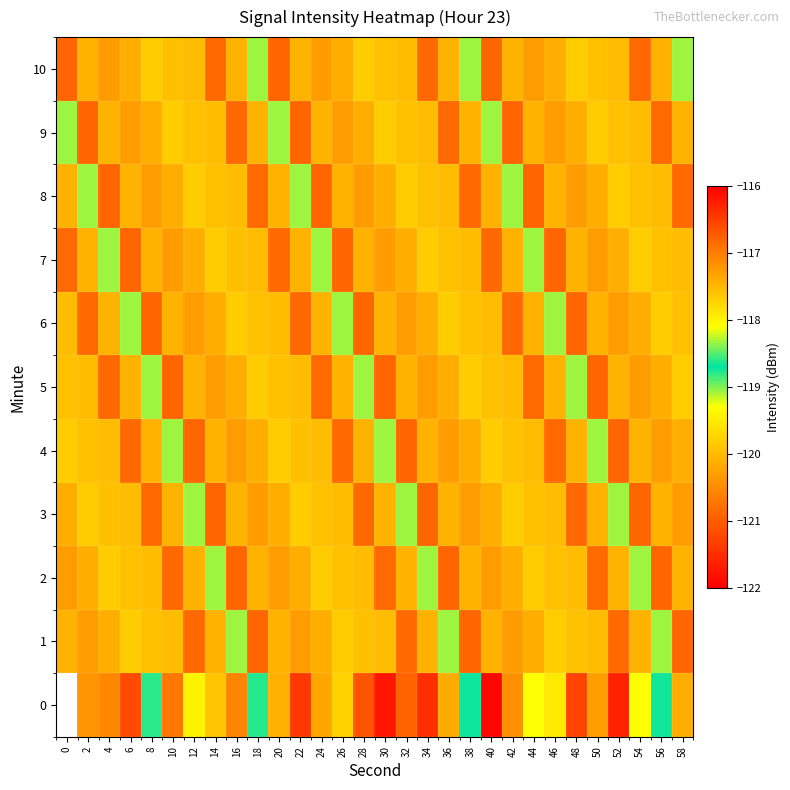

Where is 10 nearest to the value -119?

18